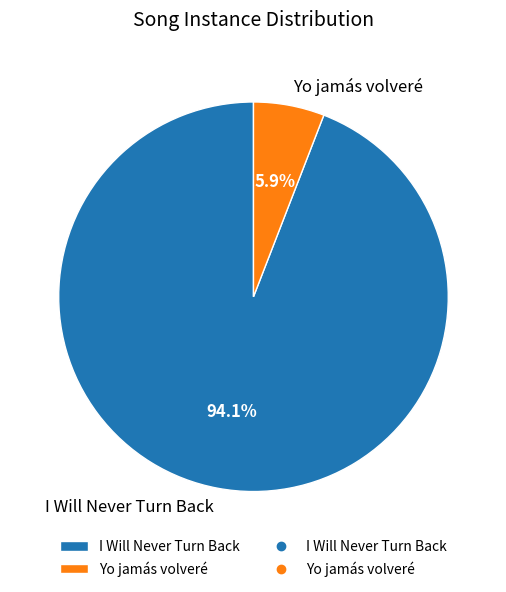

What percentage is NOT represented by Yo jamás volveré?

94.1%